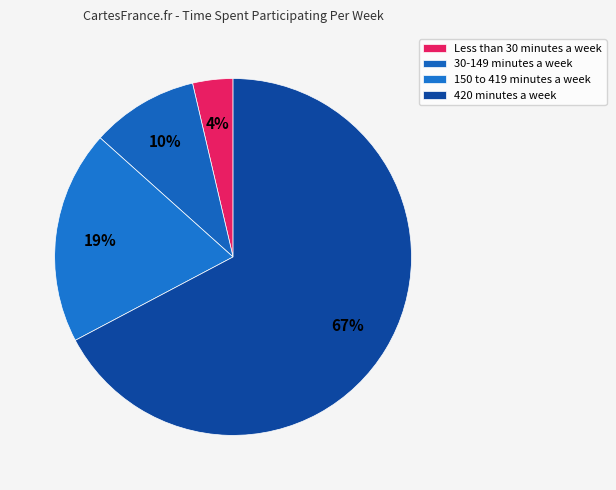

How many segments does this pie chart have?

4